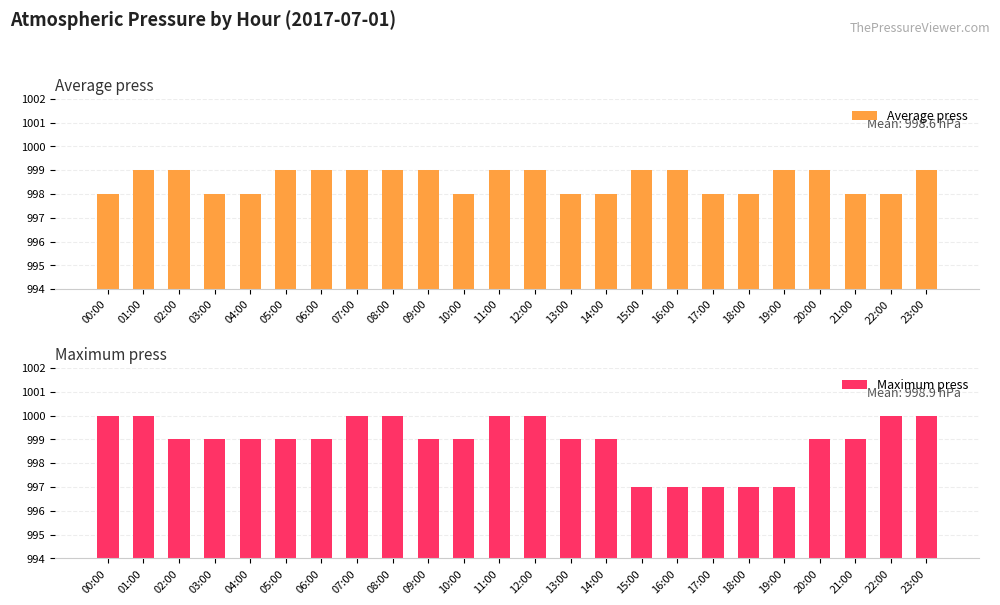

Rank the categories by Average press value from lowest to highest.

00:00, 03:00, 04:00, 10:00, 13:00, 14:00, 17:00, 18:00, 21:00, 22:00, 01:00, 02:00, 05:00, 06:00, 07:00, 08:00, 09:00, 11:00, 12:00, 15:00, 16:00, 19:00, 20:00, 23:00